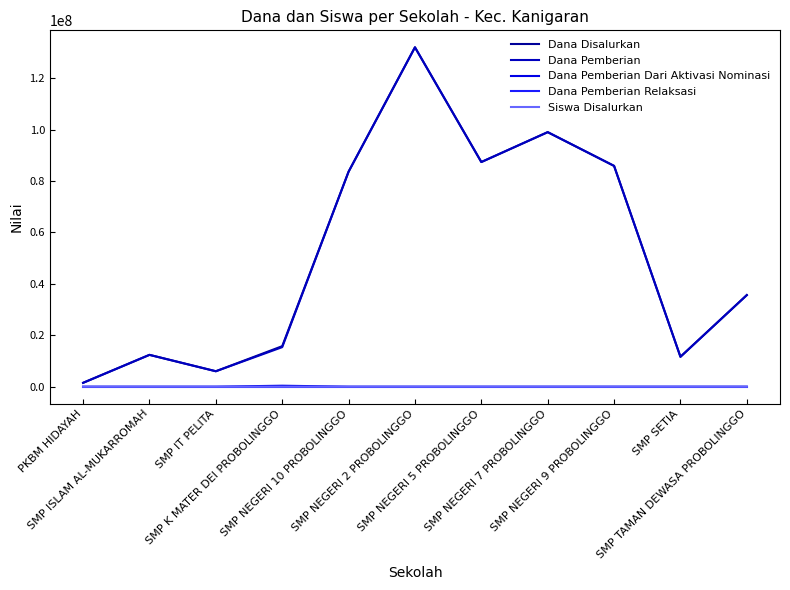

What is the value of the Dana Disalurkan point at the 5th from the left?

83625000